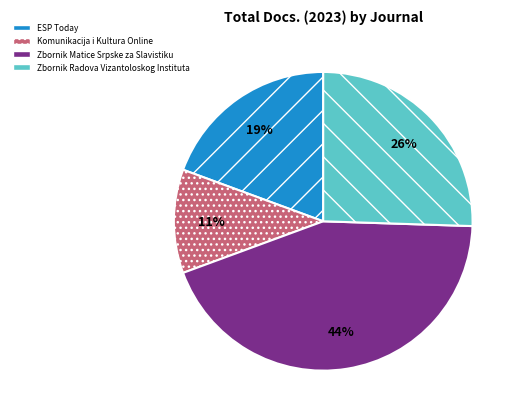

To the nearest percent, what is the average slice percentage?

25%